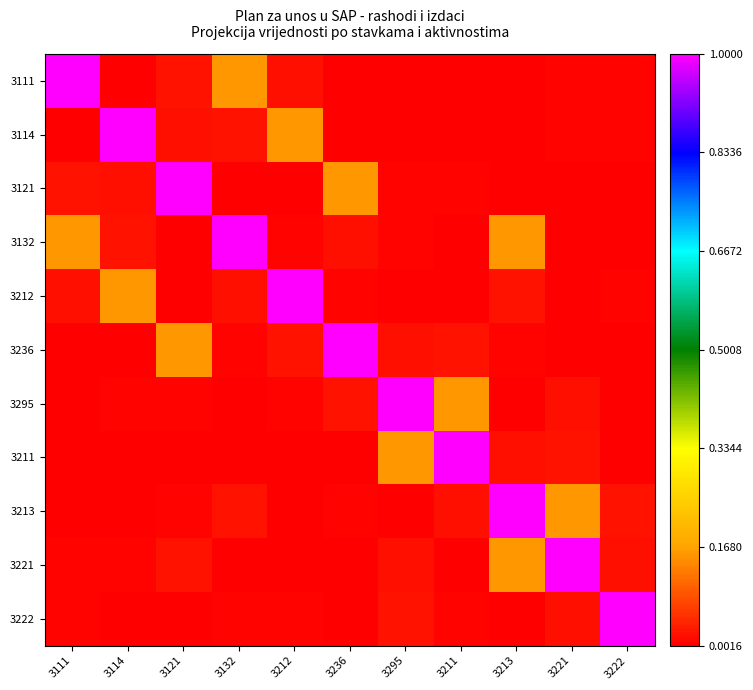

What is the maximum value shown in the chart?

1.0